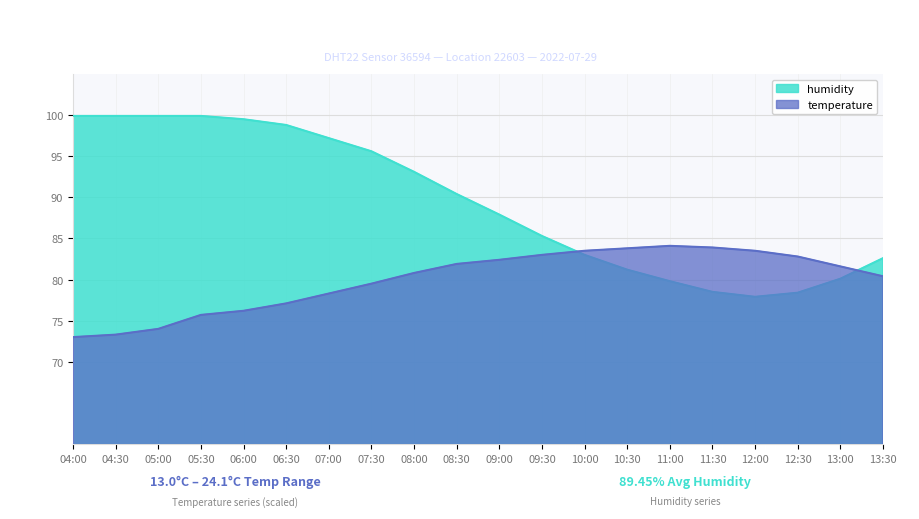

What is the average value of the temperature series?

79.9